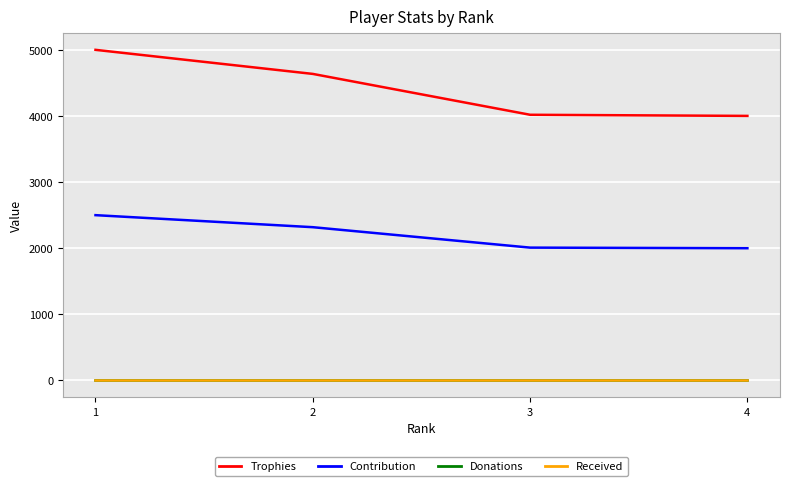

What value does the Trophies series have at 4, to the nearest 10?

4000